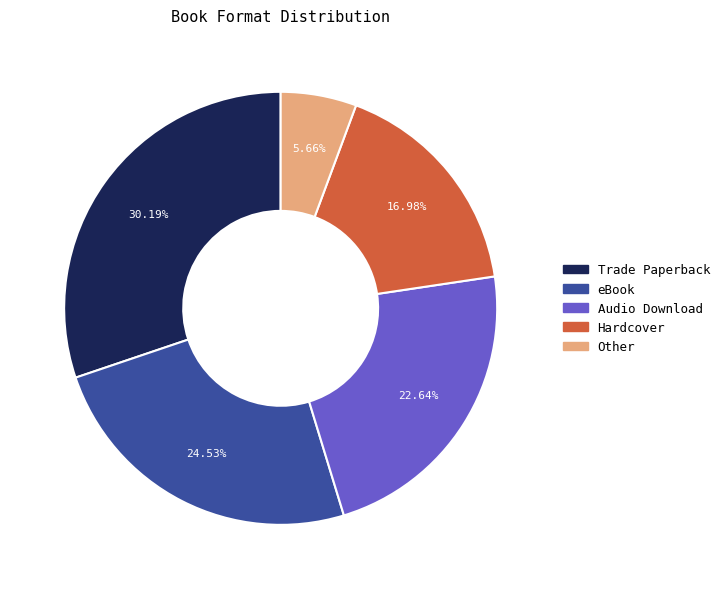

Which slice is the largest?

Trade Paperback